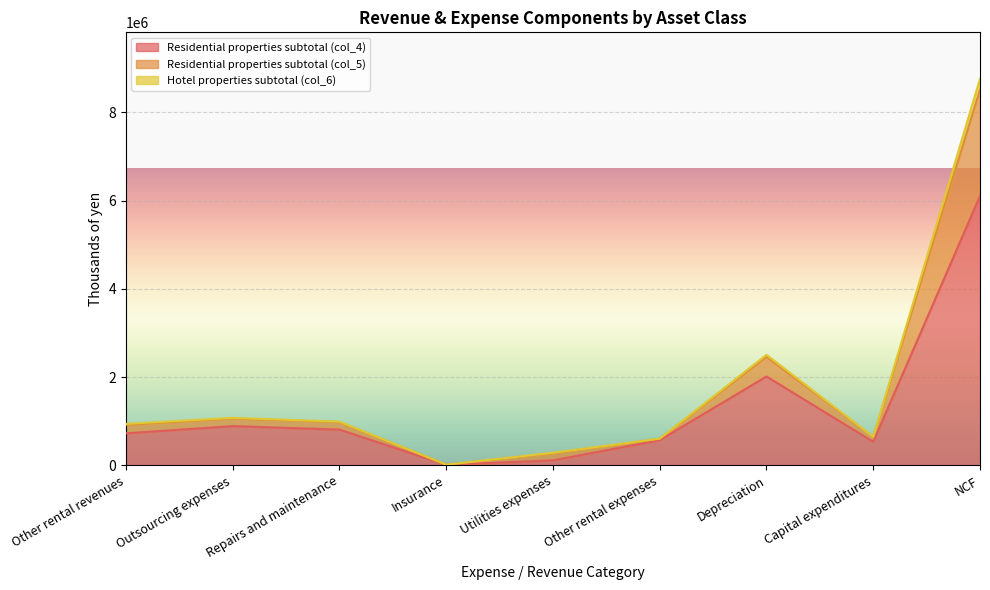

What is the total value across all series at Other rental revenues?

937896